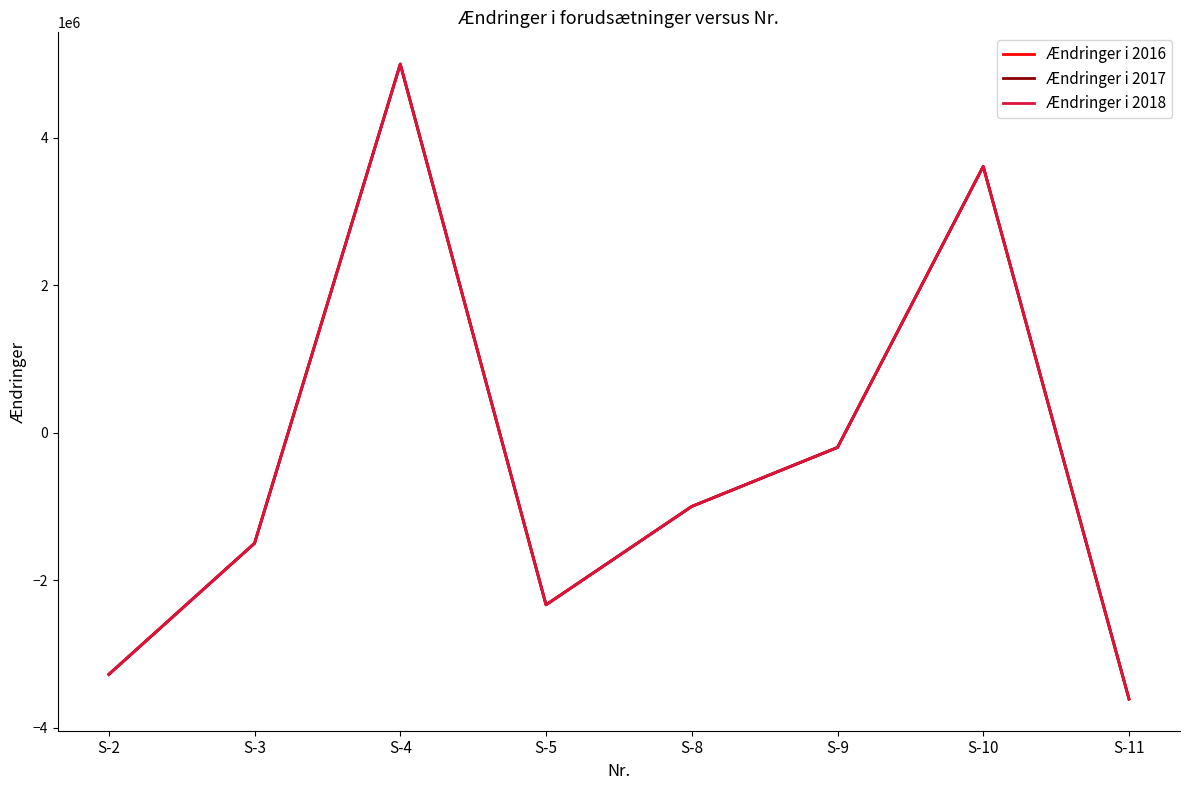

Is this an area chart (filled region under the line)?

No